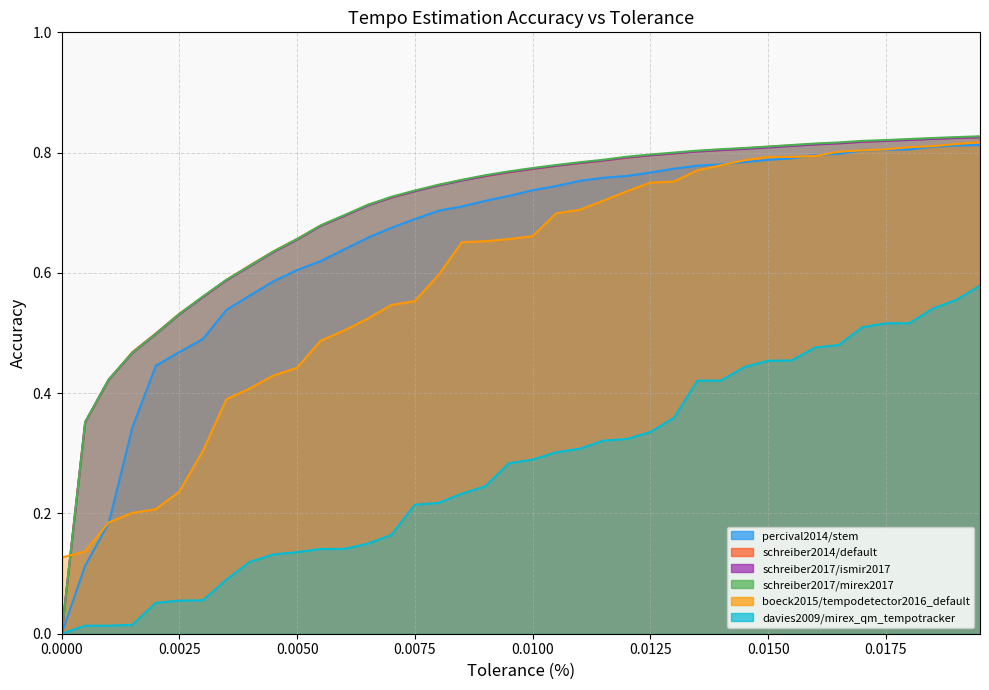

At how many categories does at least one series exceed 0?

40